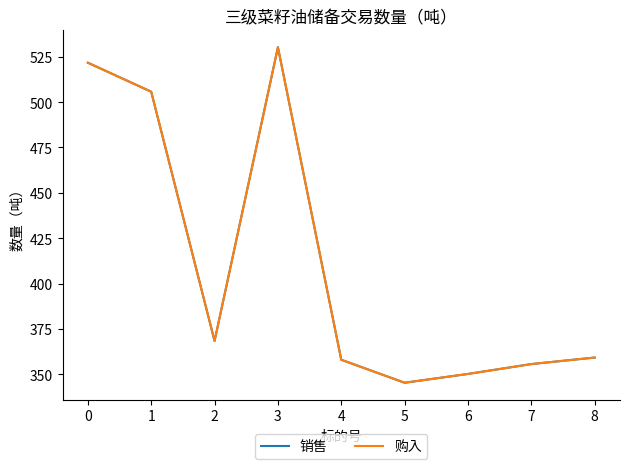

Does the chart display data point markers on the line(s)?

No